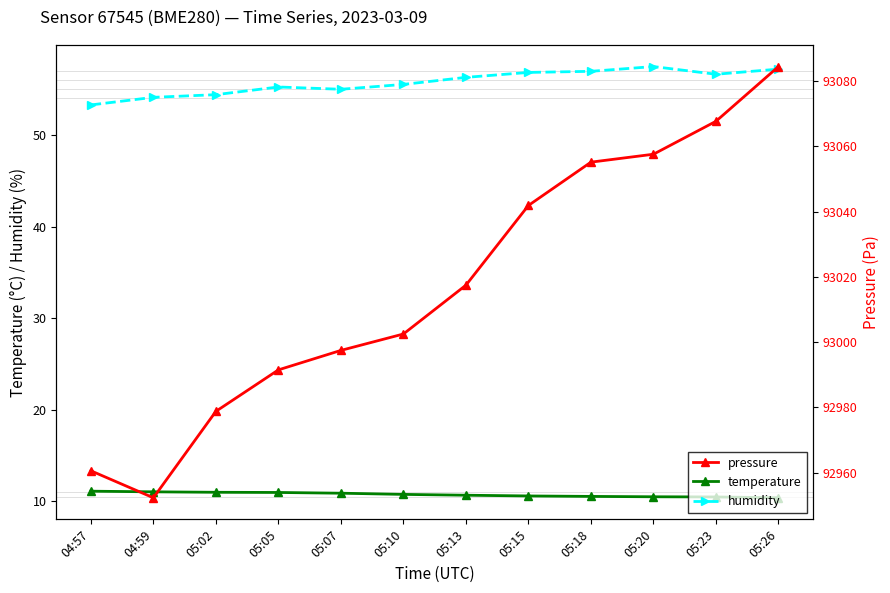

At which label is humidity closest to 55?

05:07